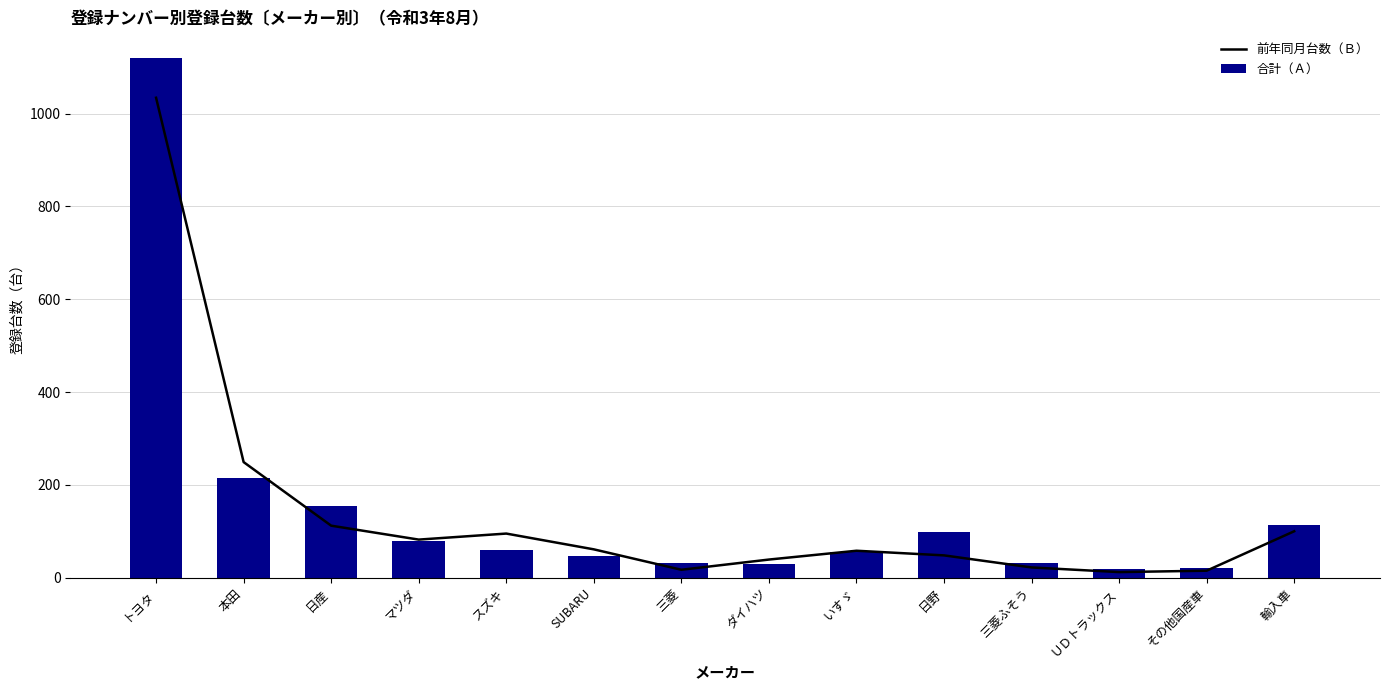

What is the spread (max minus min) of values at ＵＤトラックス?

7